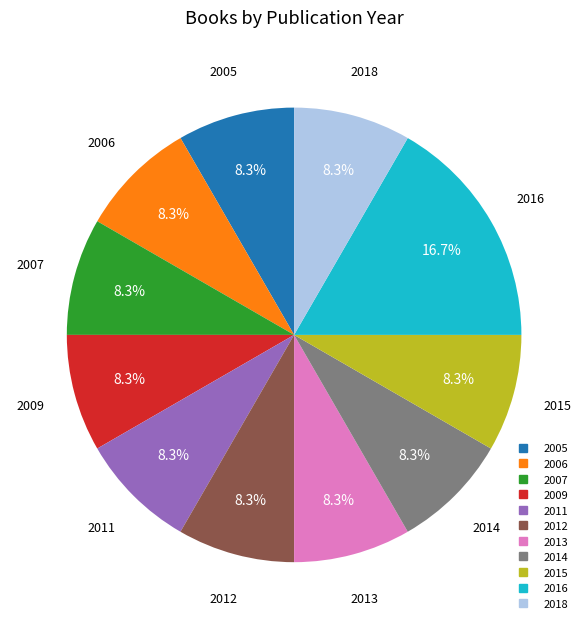

What percentage is the 2007 slice, to the nearest percent?

8%